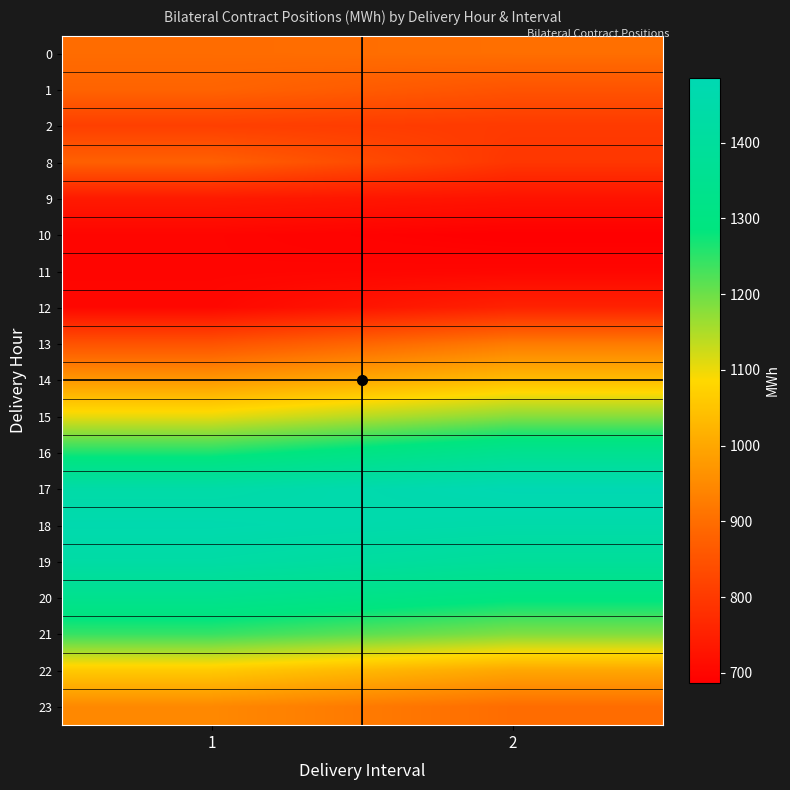

How many categories are shown in the chart?

2